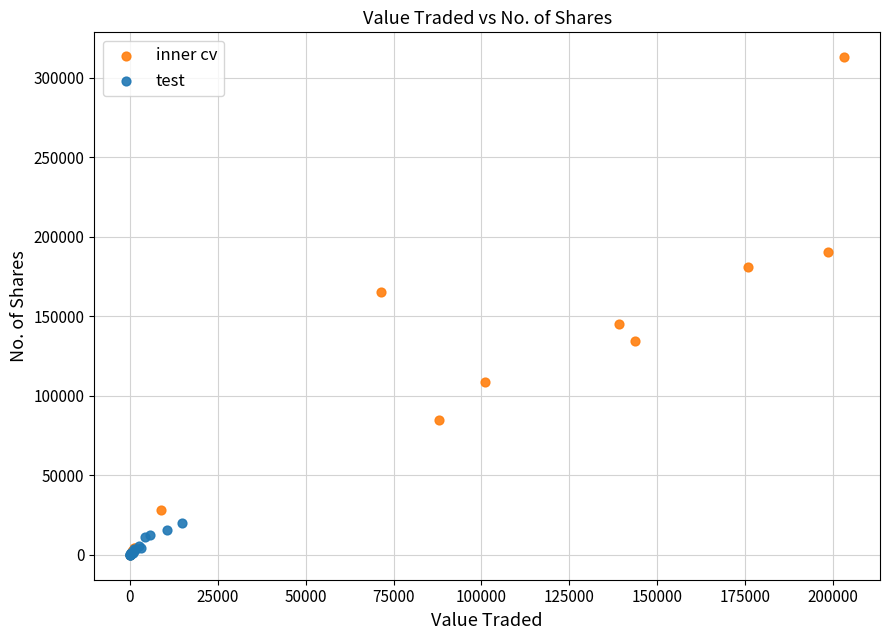

Which series has the widest spread of Y values?

inner cv